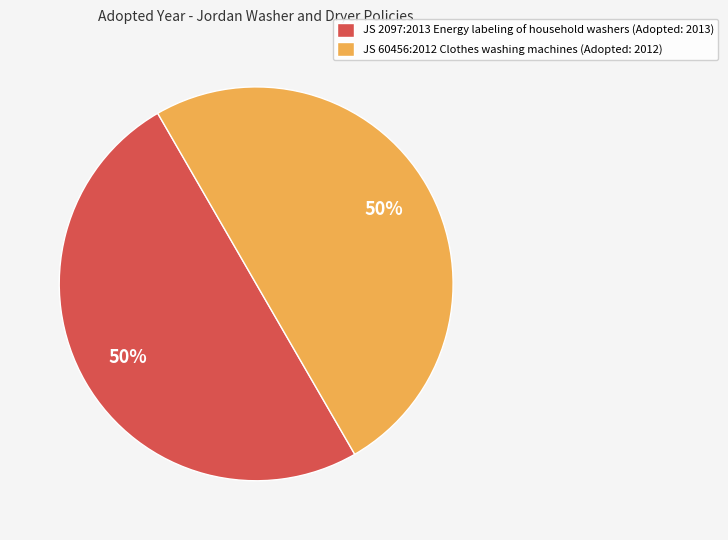

Is it true that JS 60456:2012 Clothes washing machines (Adopted: 2012) is 50% of the pie?

True